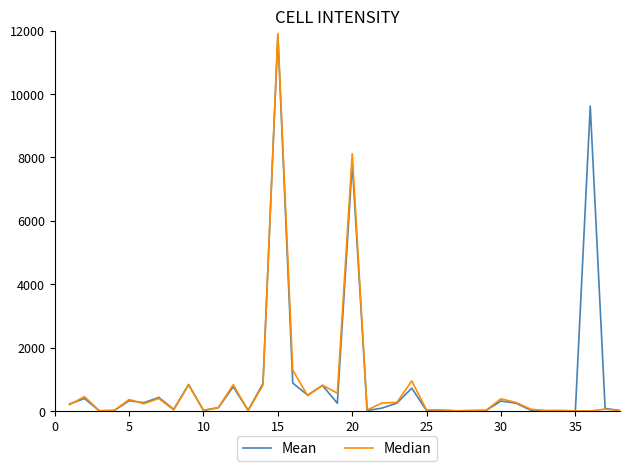

Rank the series by their average value, from highest to lowest.

Mean, Median